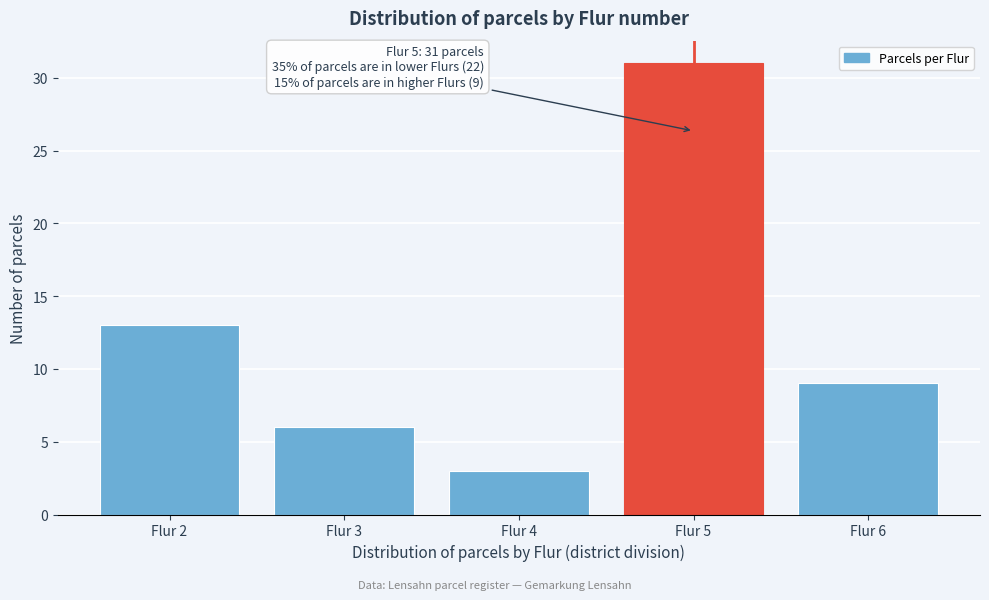

Over which range of the x-axis is the bar tallest?

4.5 to 5.5